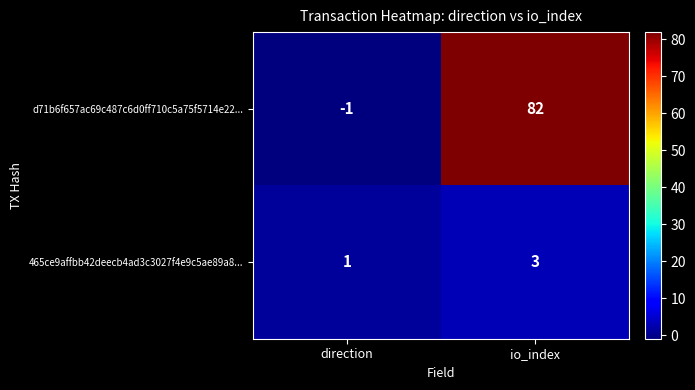

Where is d71b6f657ac69c487c6d0ff710c5a75f5714e22... nearest to the value 40?

direction